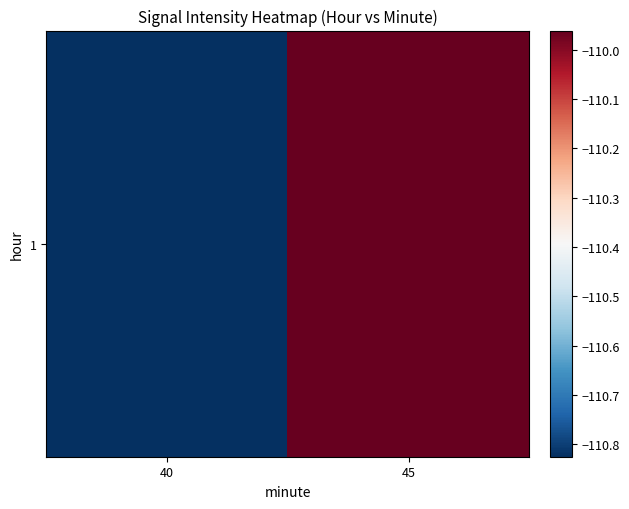

Rank the categories by value from highest to lowest.

45, 40